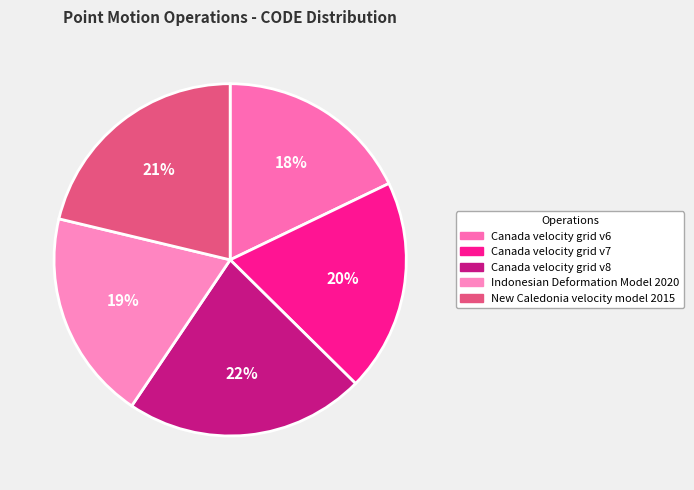

Rank the categories by value from lowest to highest.

Canada velocity grid v6, Indonesian Deformation Model 2020, Canada velocity grid v7, New Caledonia velocity model 2015, Canada velocity grid v8